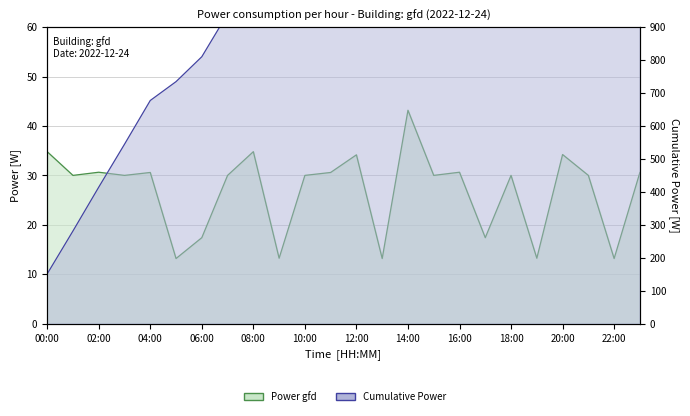

What is the difference between the values at 12:00 and 05:00?

21.0